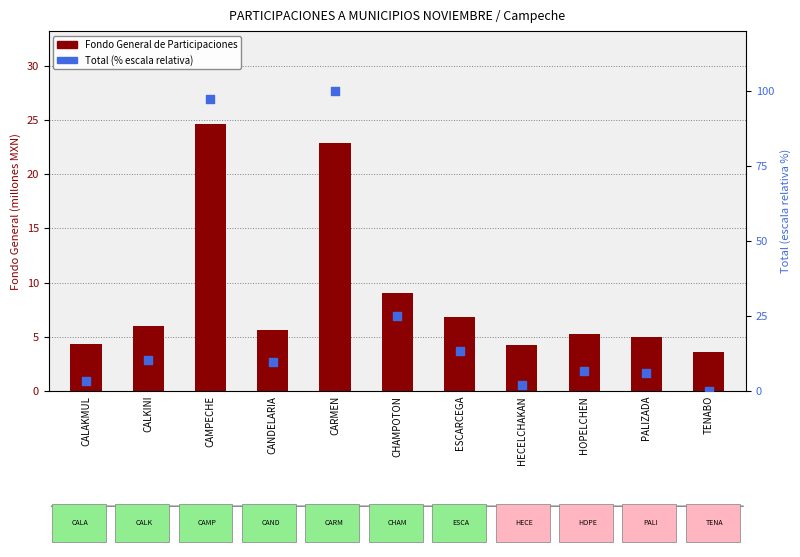

What are all the series names shown in the legend?

Fondo General de Participaciones, Total (% escala relativa)